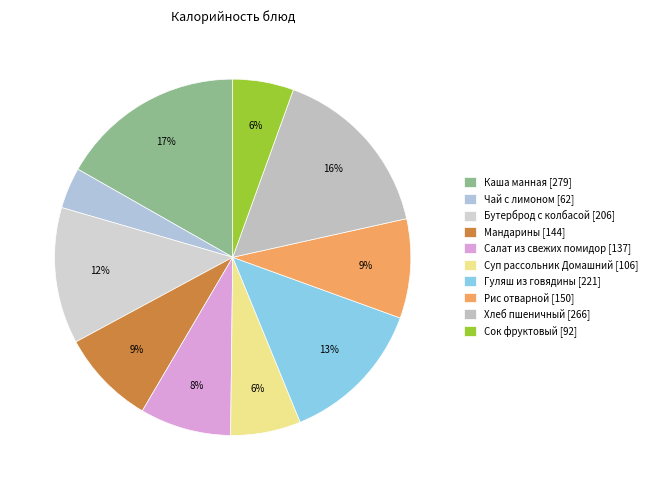

Which slice is the largest?

Каша манная